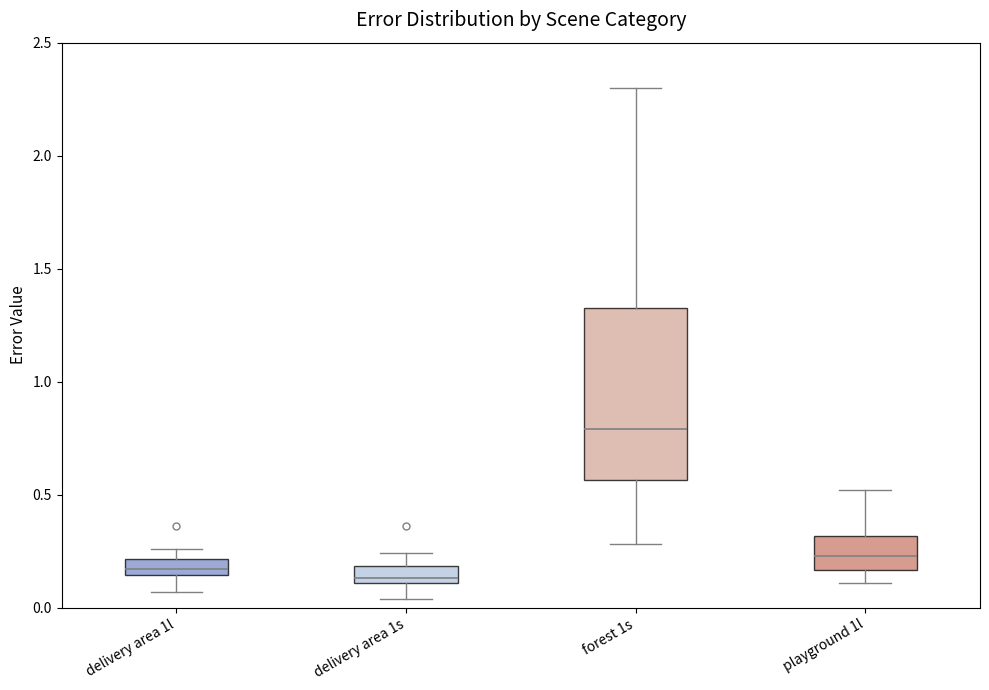

Where is the upper edge of the box for delivery area 1s on the y-axis? The values are not printed on the chart, so give them approximately, as read against the axis.

0.20